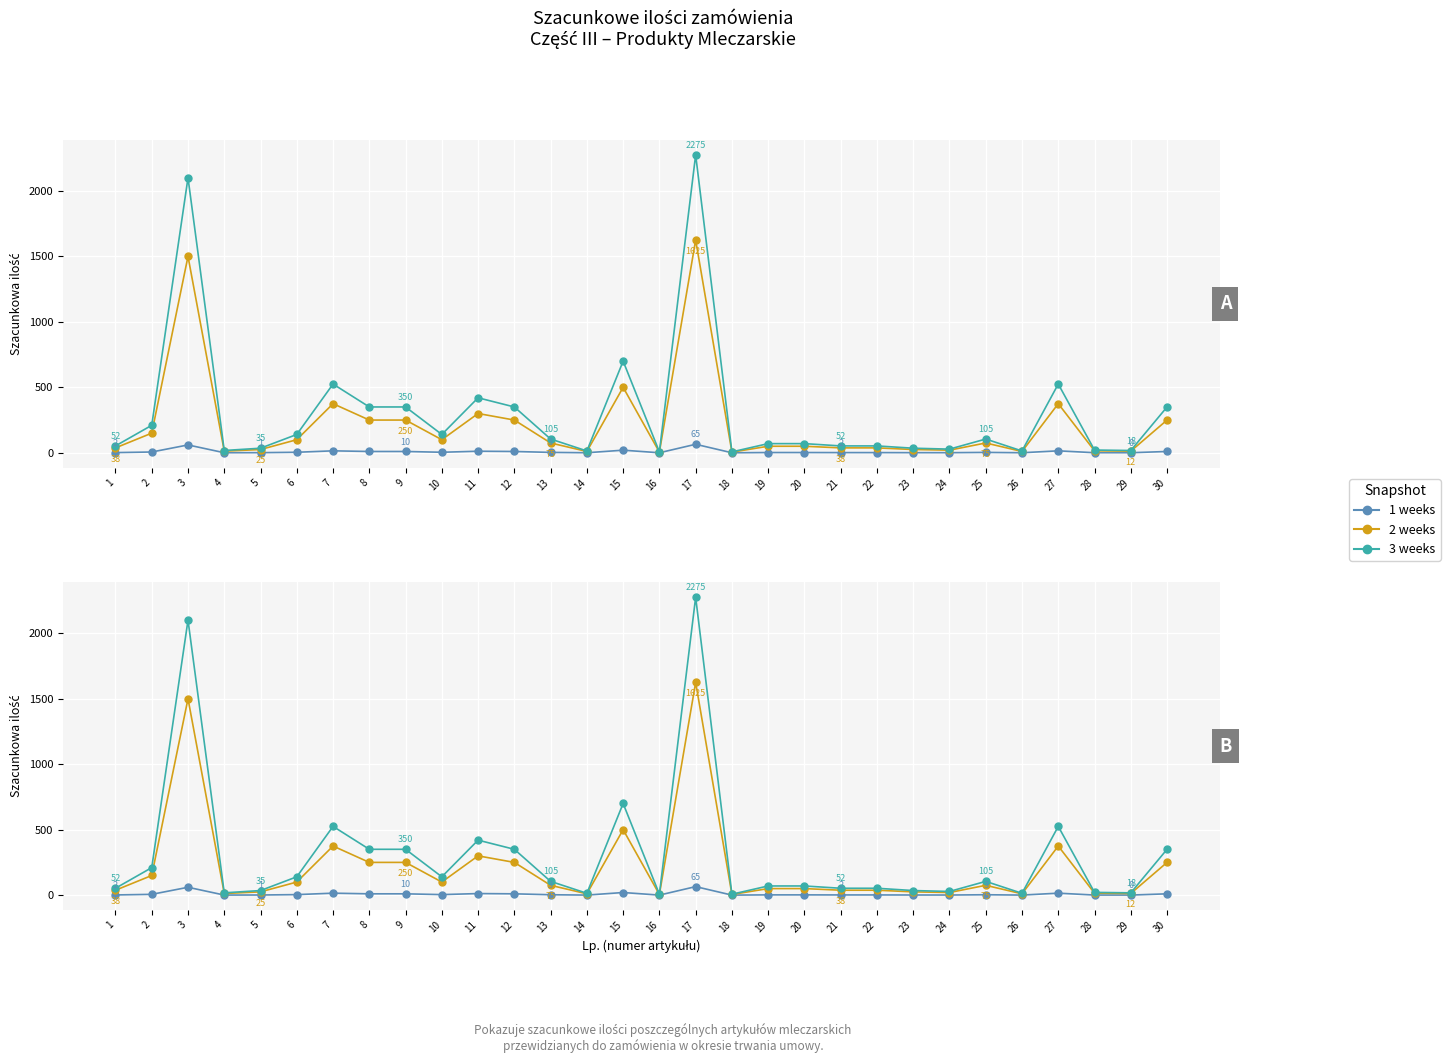

How many data points in 3 weeks are above 105?

13